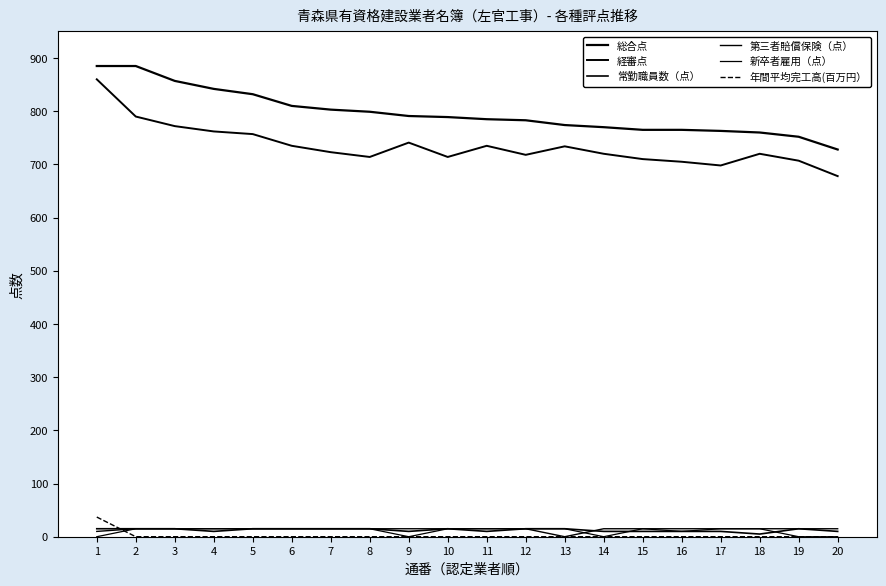

Does the chart display data point markers on the line(s)?

No